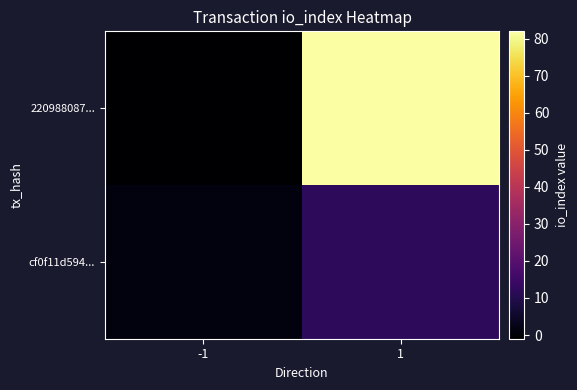

Reading right to left, transcribe all the data shown in this chart.

220988087...: 1=82	-1=-1
cf0f11d594...: 1=12	-1=1